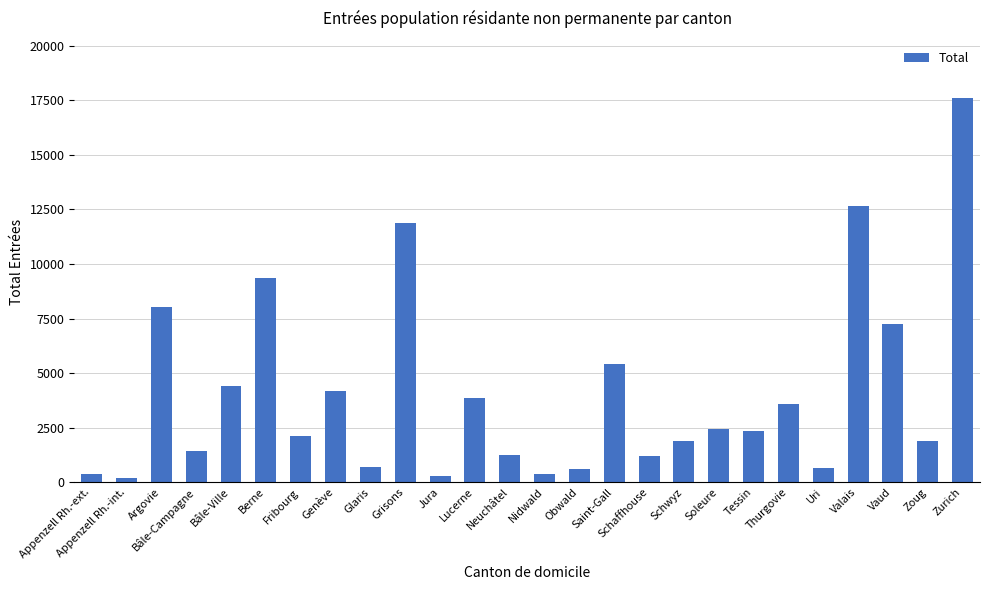

What is the change in value from Appenzell Rh.-int. to Jura?

+75